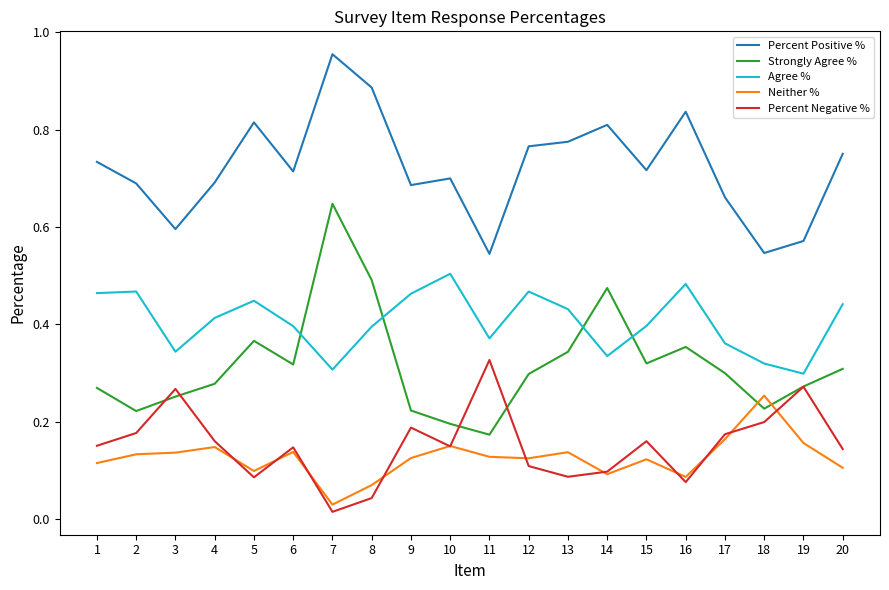

True or false: Neither % has more than 2 interior local peaks.

True